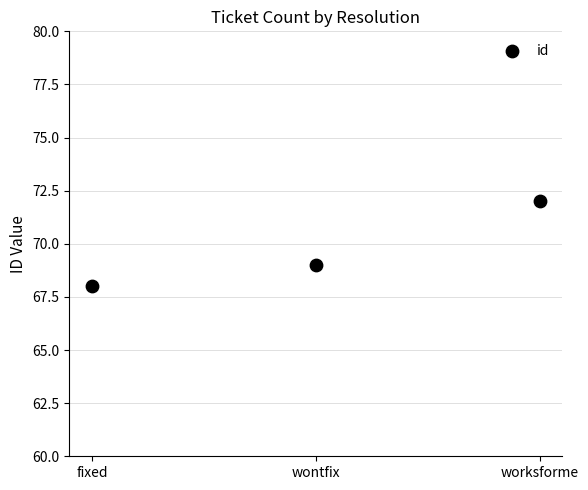

What is the range of Y values (max minus min)?

4